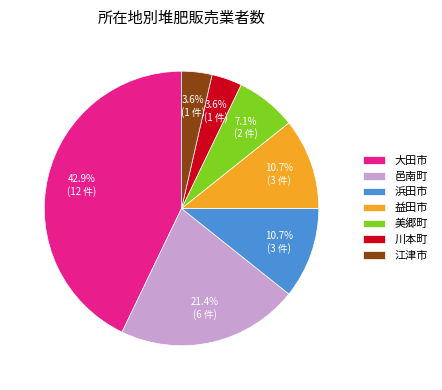

Which category has the biggest portion of the pie?

大田市